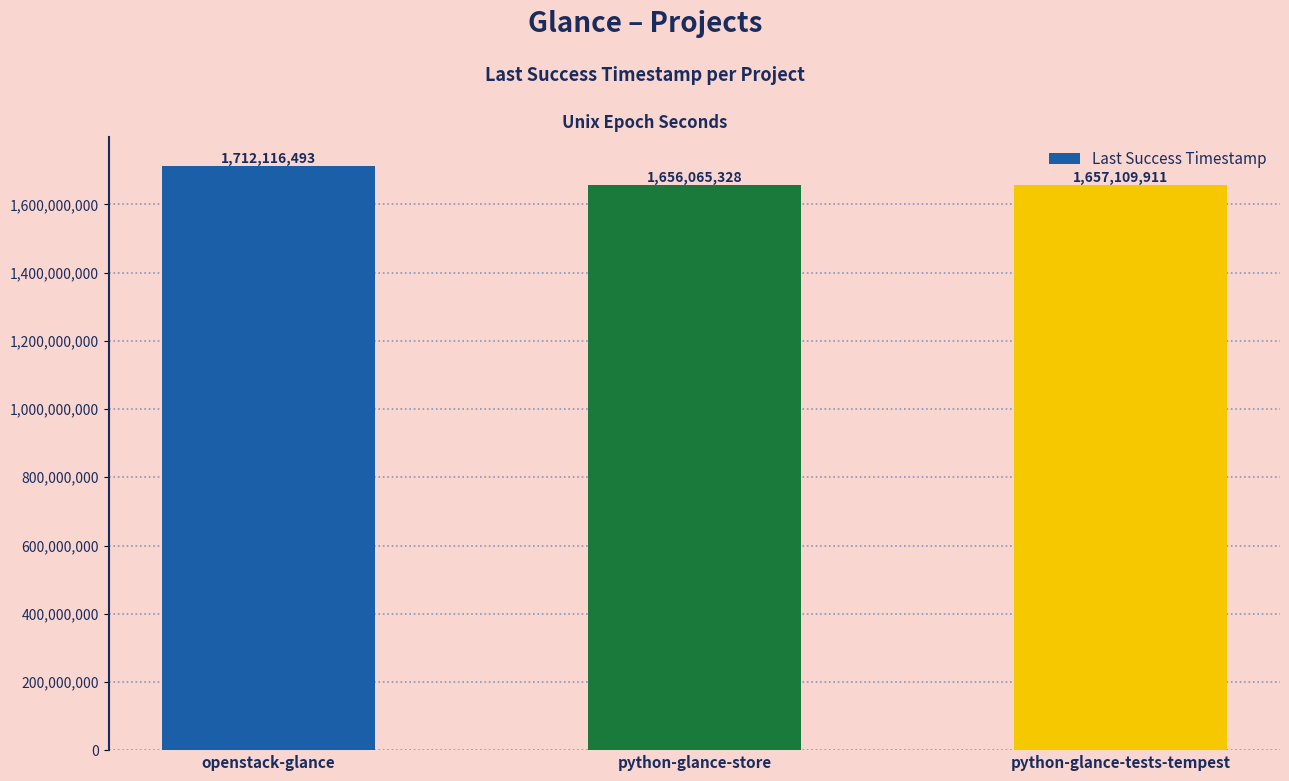

What is the label of the 3rd bar from the left?

python-glance-tests-tempest